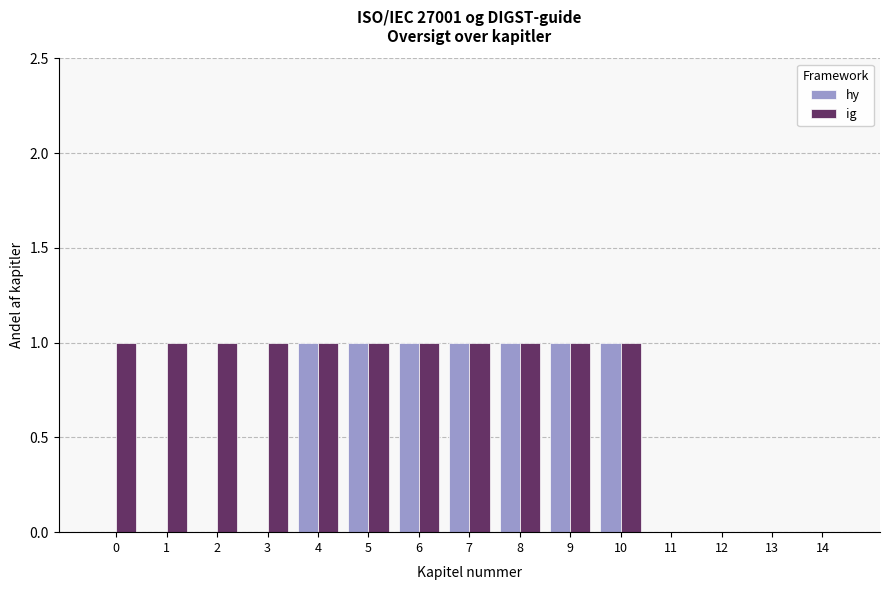

Does the chart contain stacked bars?

No